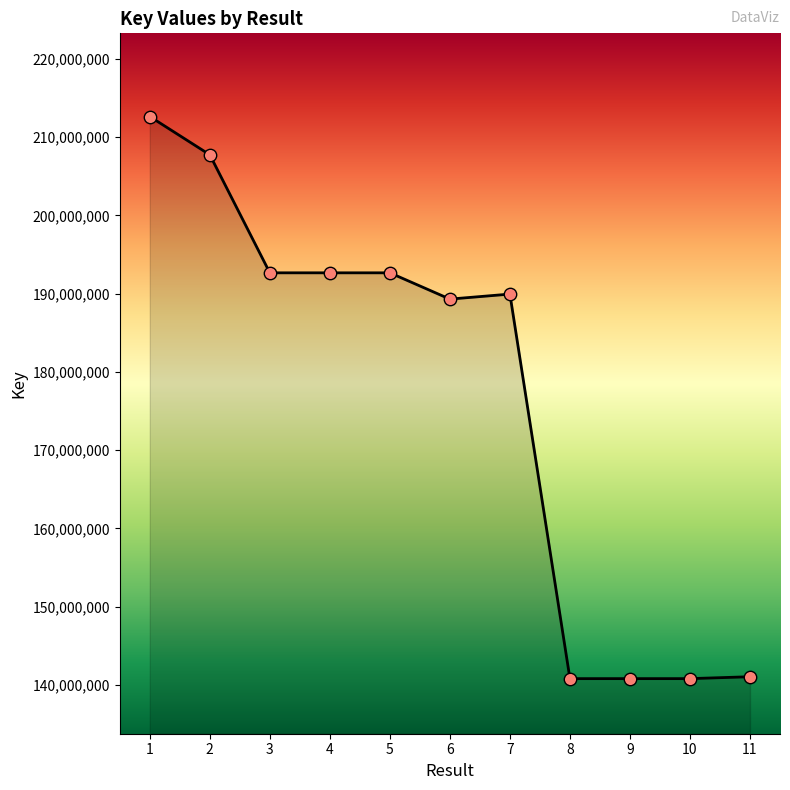

Between 8 and 1, which is larger?

1